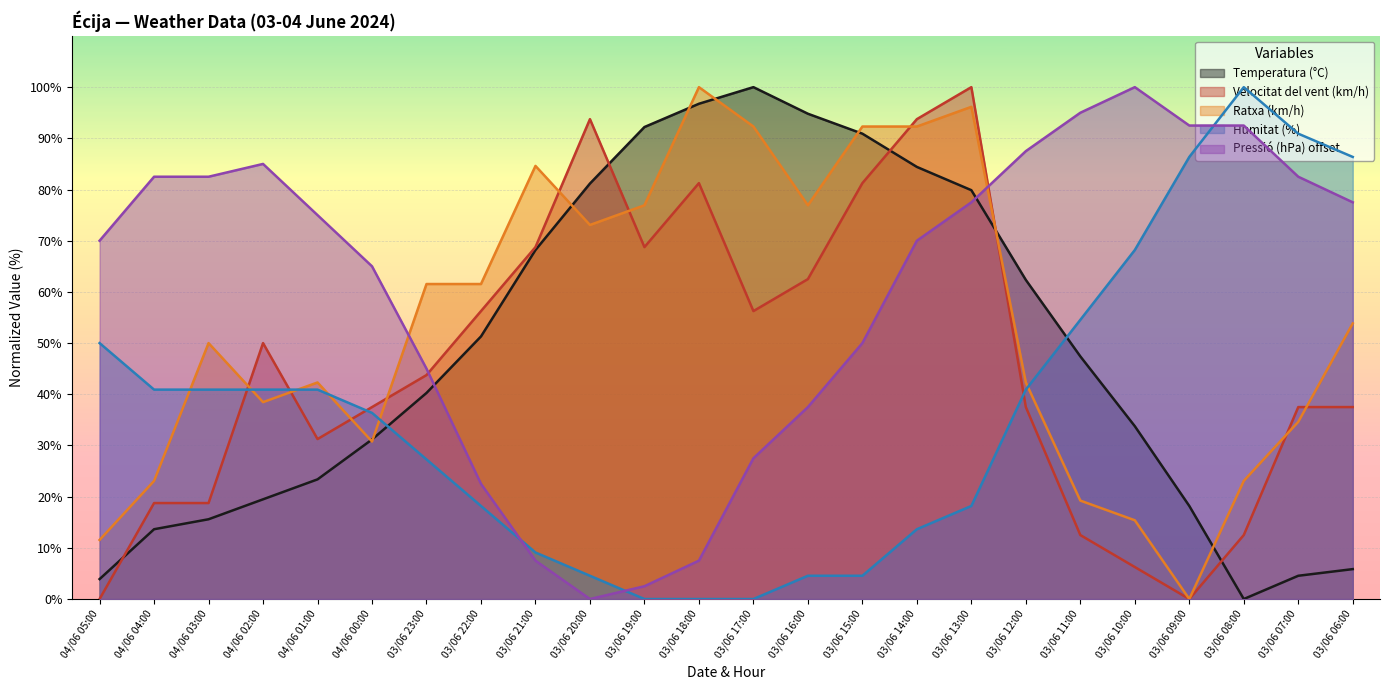

Which series changed the most between 03/06 21:00 and 03/06 11:00?

Pressió (hPa) offset